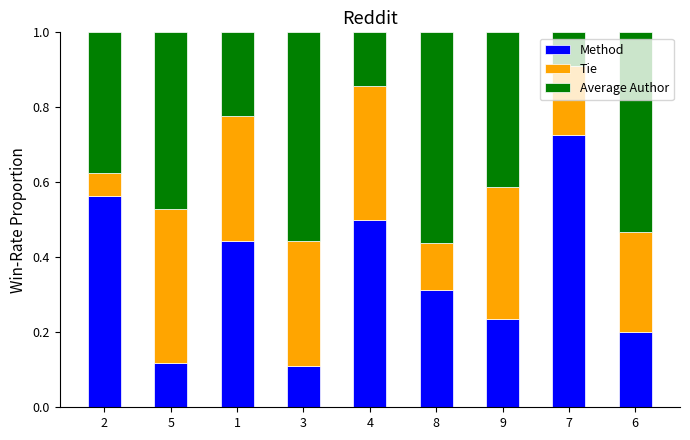

At which label does Method reach its peak?

7